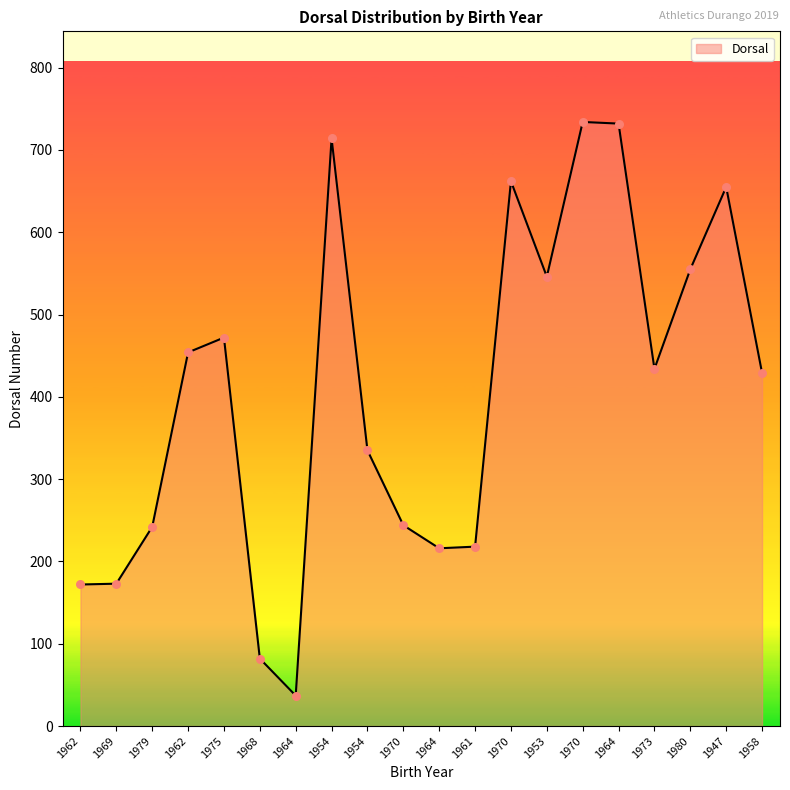

Between 1962 and 1980, which is larger?

1980